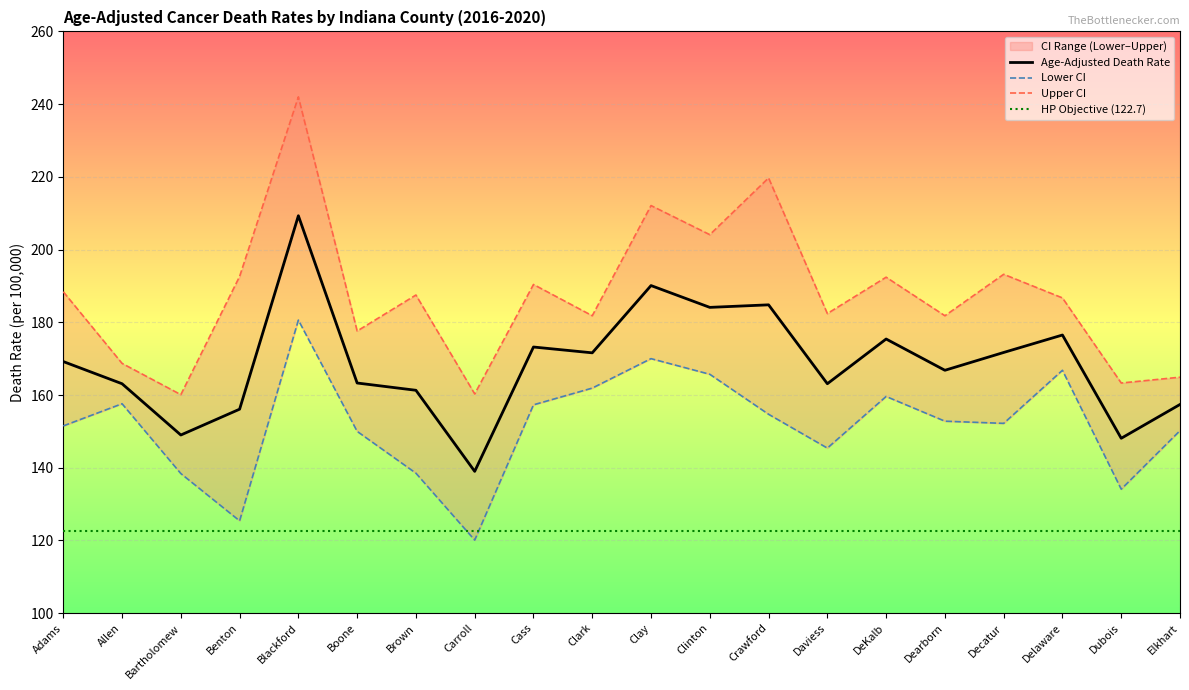

What is the label of the 5th point from the right?

Dearborn